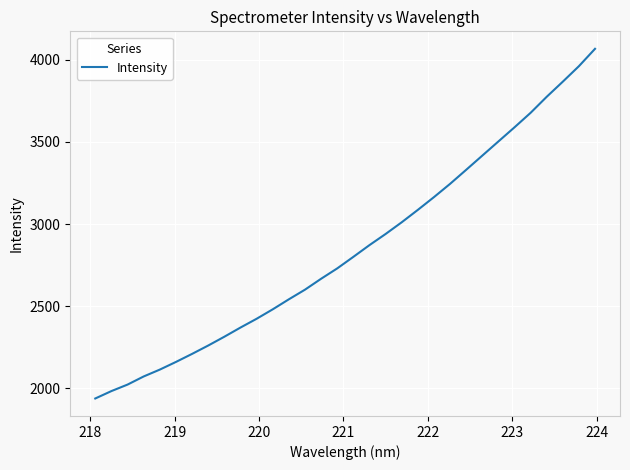

What is the minimum value shown in the chart?

1938.3